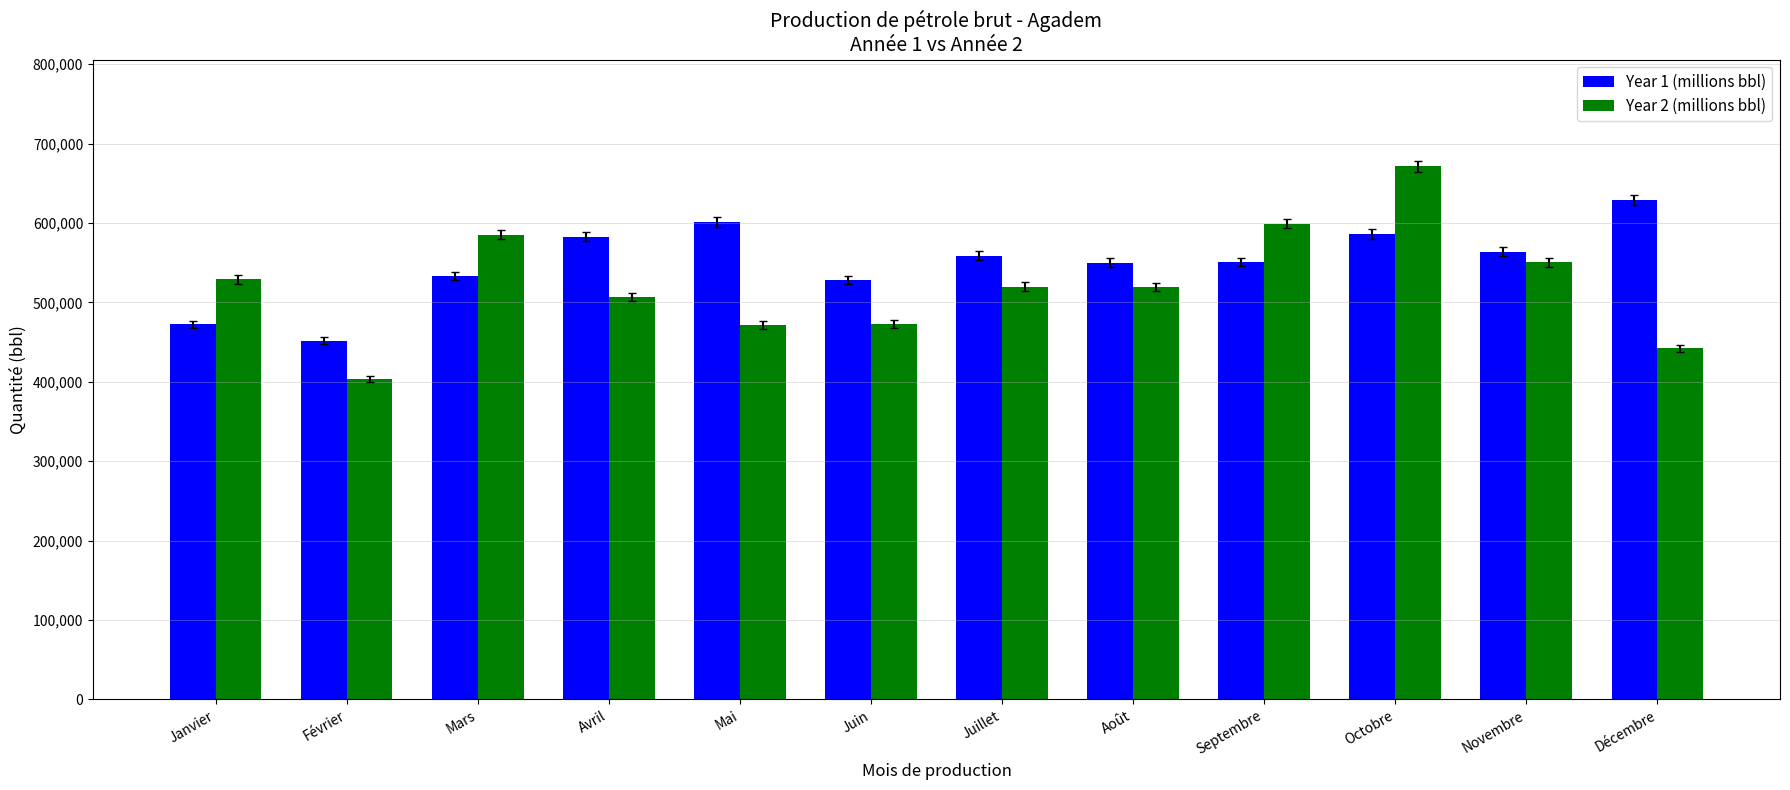

Is it true that Year 1 (millions bbl) equals 1038307.5 at Octobre?

False